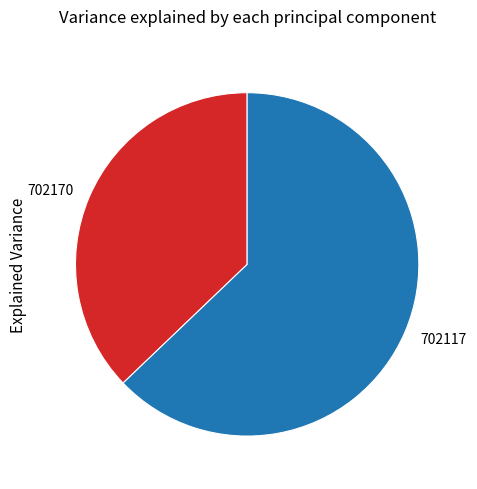

How many segments does this pie chart have?

2